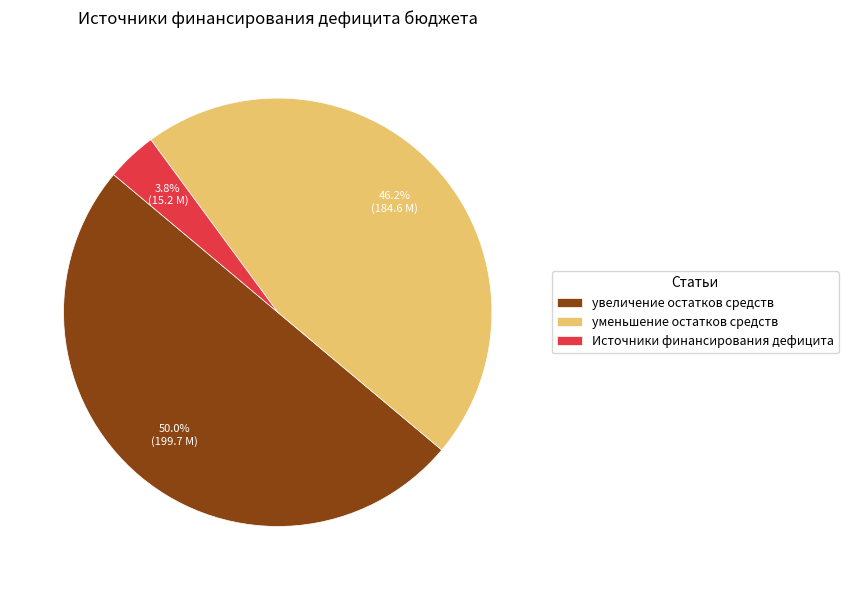

Which has a higher value, увеличение остатков средств or Источники финансирования дефицита?

увеличение остатков средств